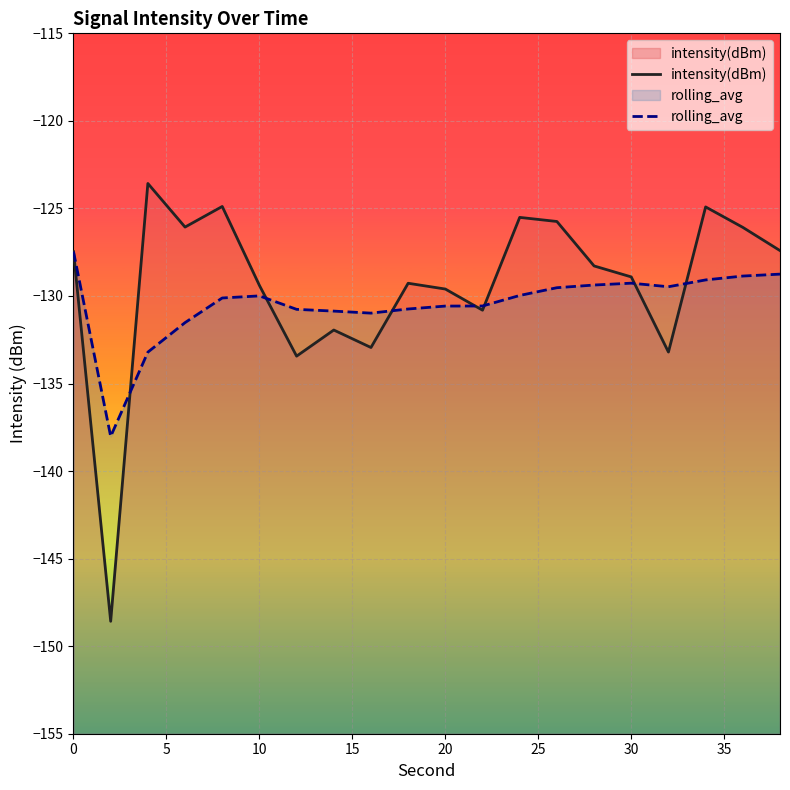

Which series has the largest total across all categories?

intensity(dBm)